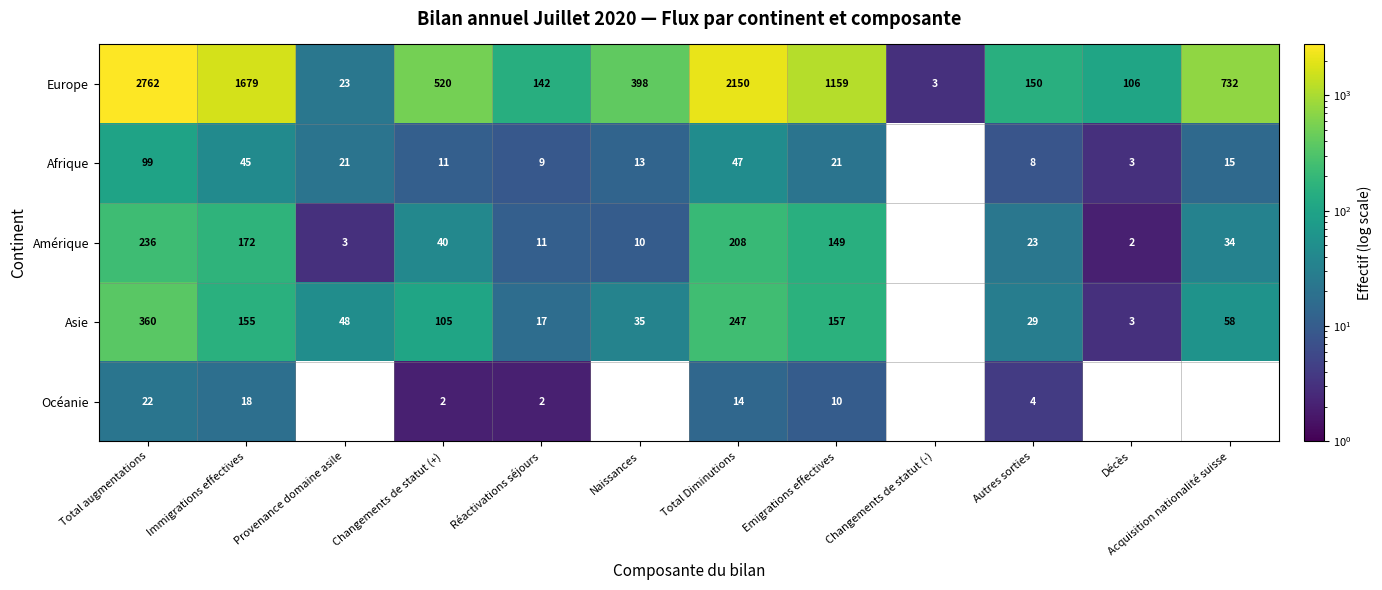

What is the spread (max minus min) of values at Acquisition nationalité suisse?

732